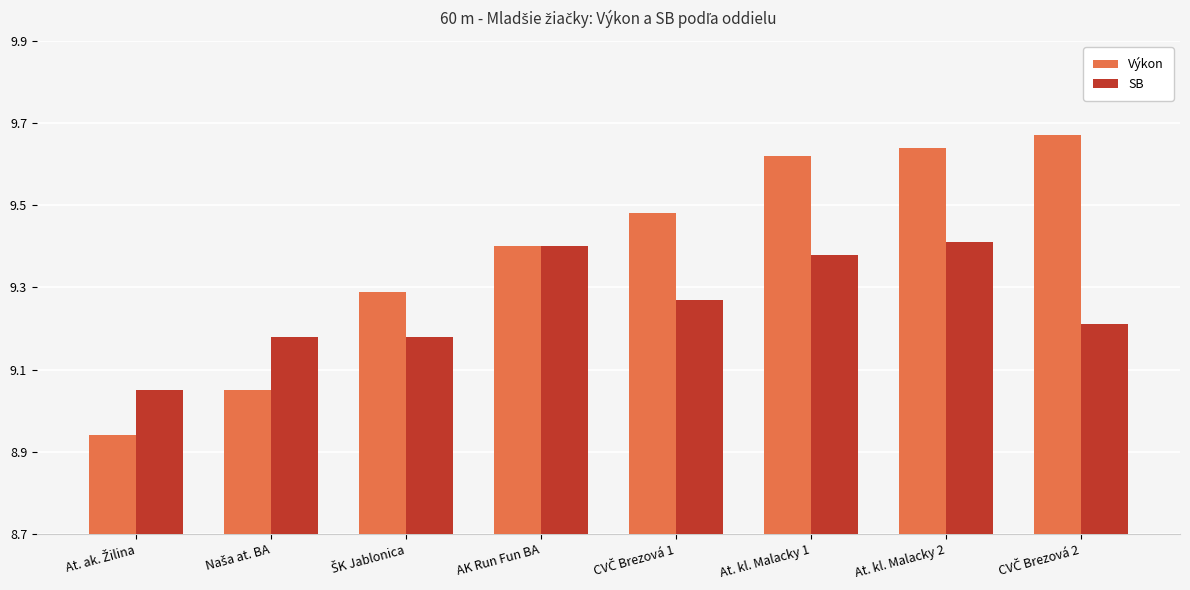

The value of SB at AK Run Fun BA is 9.4. True or false?

True